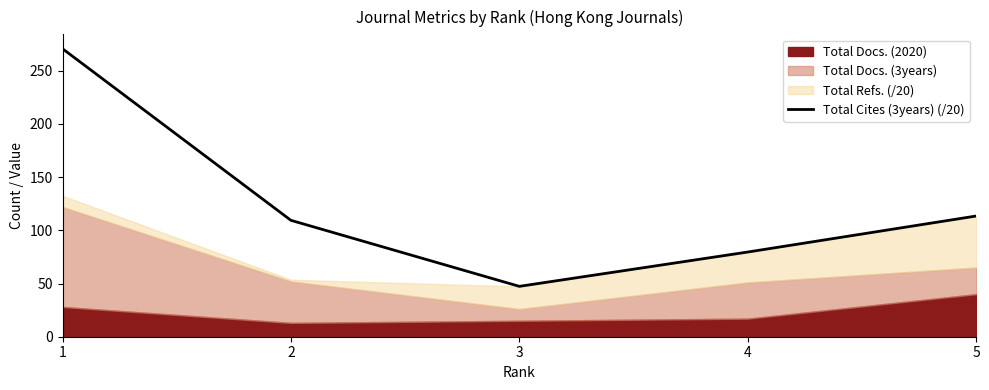

The value of Total Cites (3years) (/20) at 5 is 73.8. True or false?

False